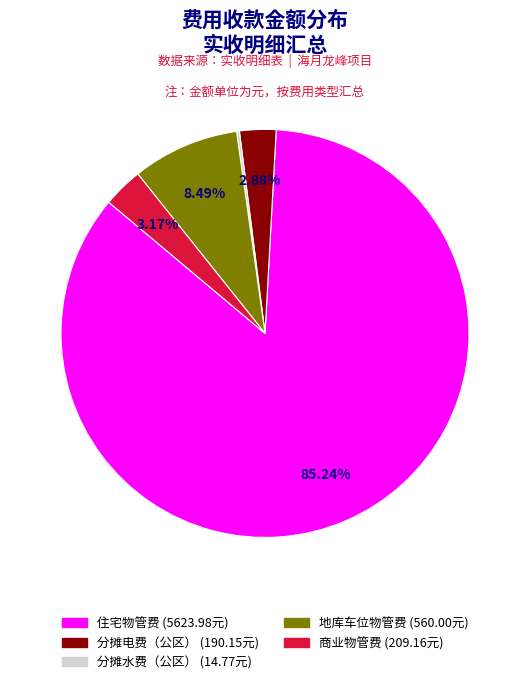

To the nearest percent, what is the difference between the 商业物管费 and 分摊电费（公区） slice percentages?

0%